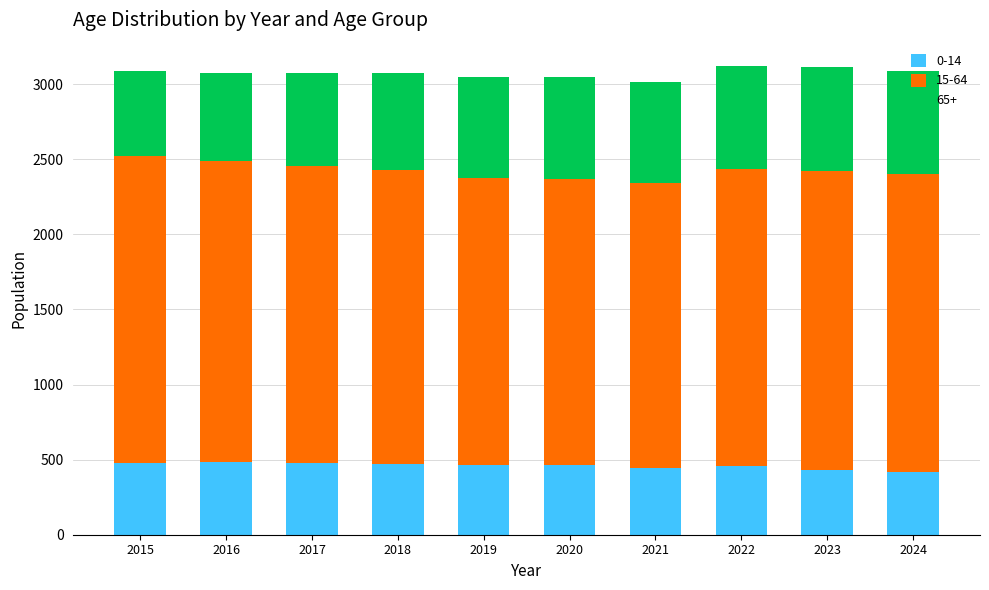

What is the difference between the maximum and second lowest values in the 0-14 series?

57